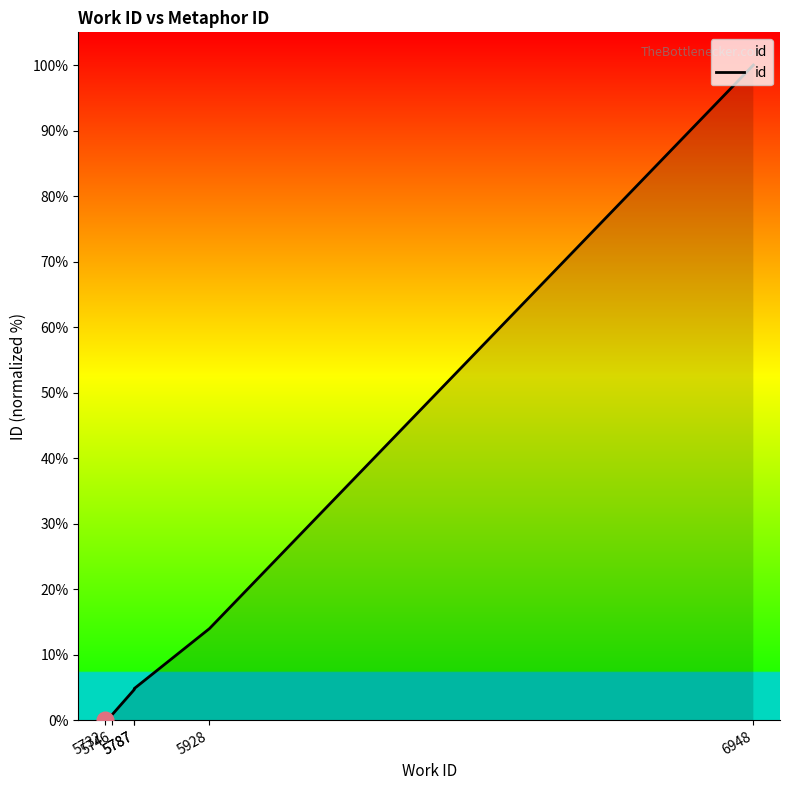

Is it true that the value at 5787 is 8.3?

False